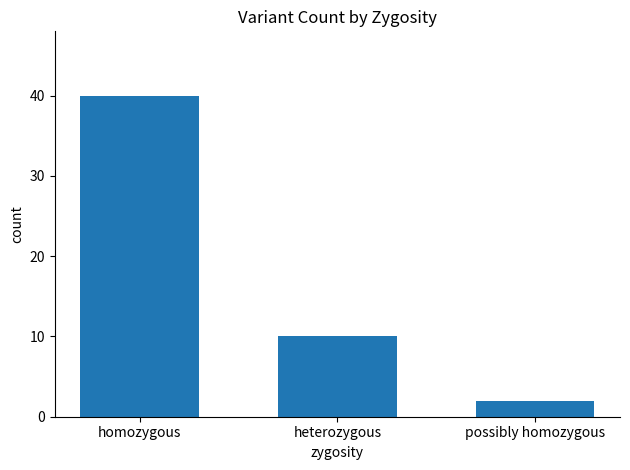

True or false: the data shows 10 at heterozygous.

True